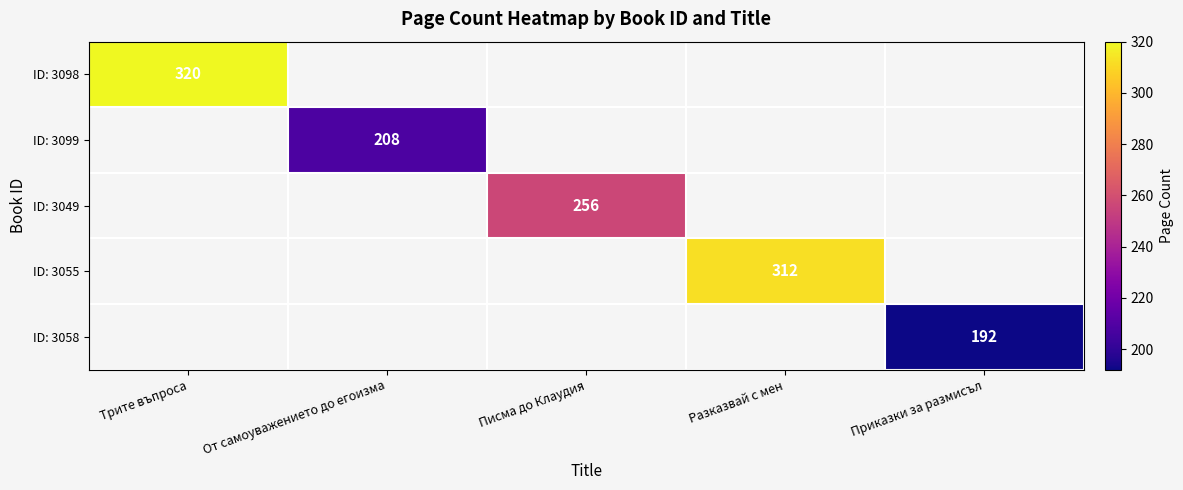

The ID: 3058 series shows 266 at Приказки за размисъл. True or false?

False